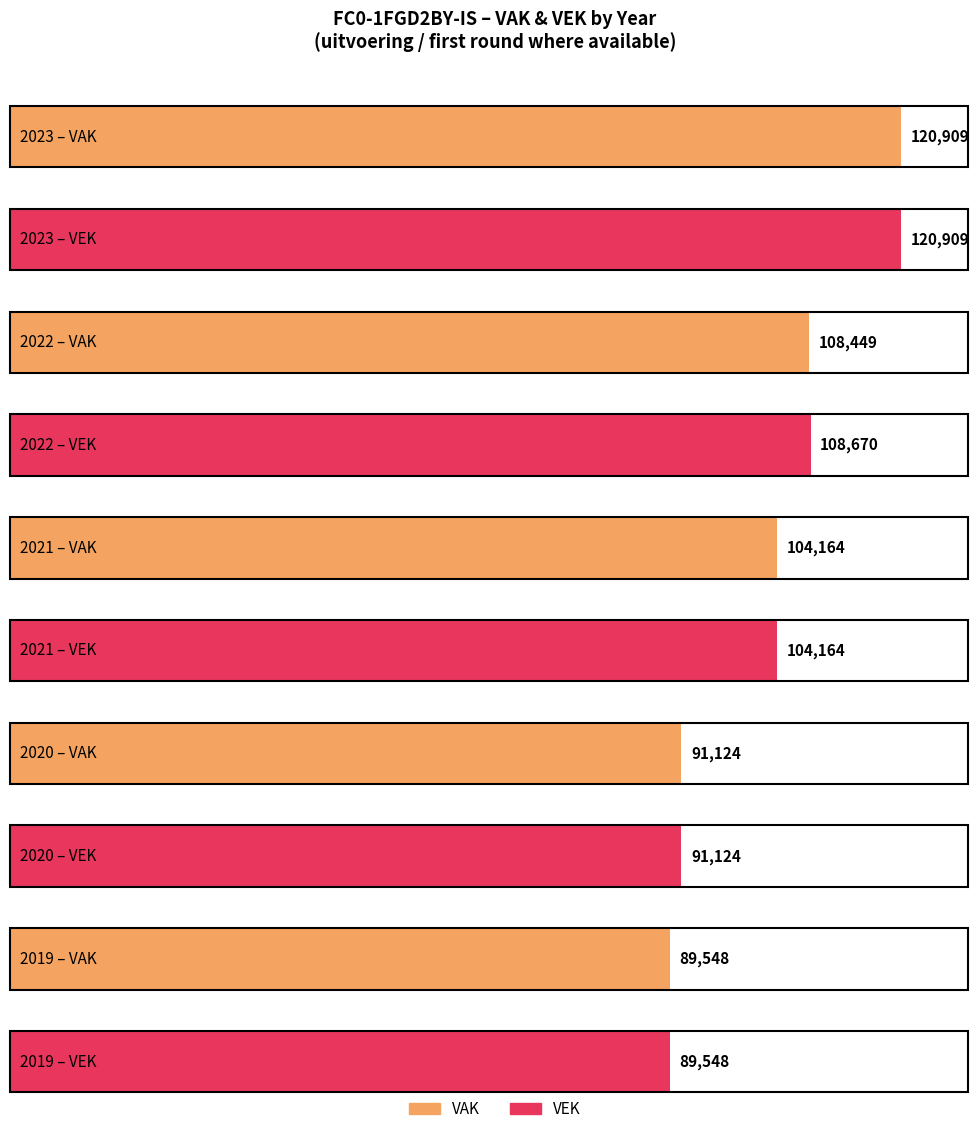

Between 2023 and 2019, which series saw the biggest shift?

VEK